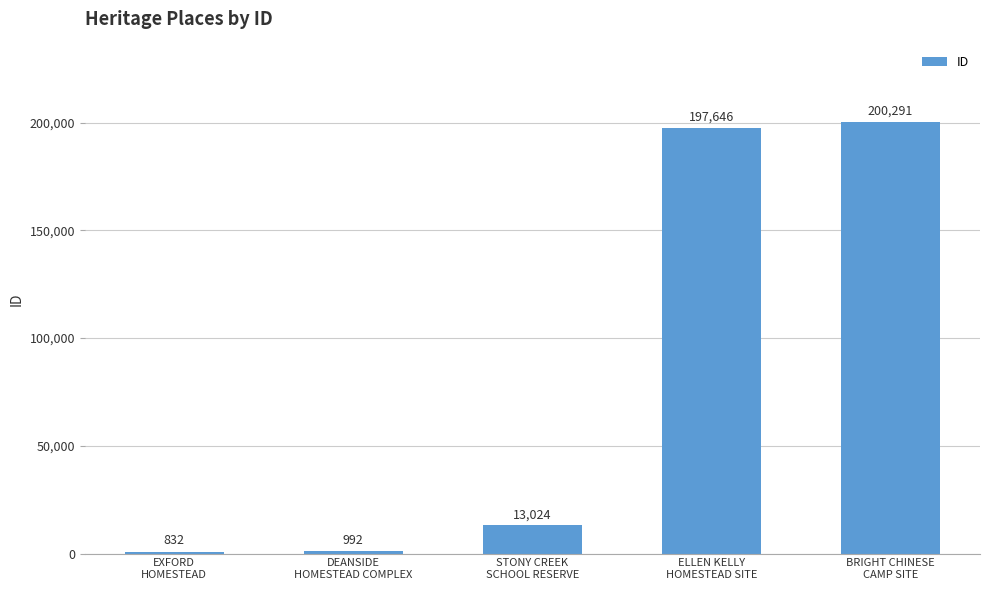

Are the bars grouped side by side (vs. stacked)?

No